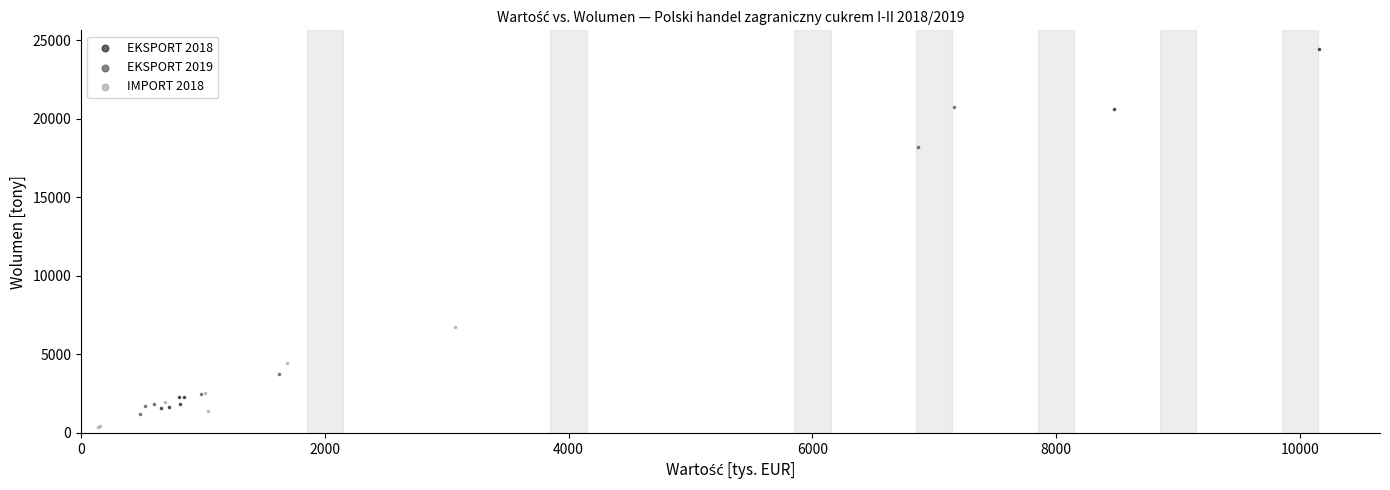

Which series reaches the maximum Y coordinate?

EKSPORT 2018